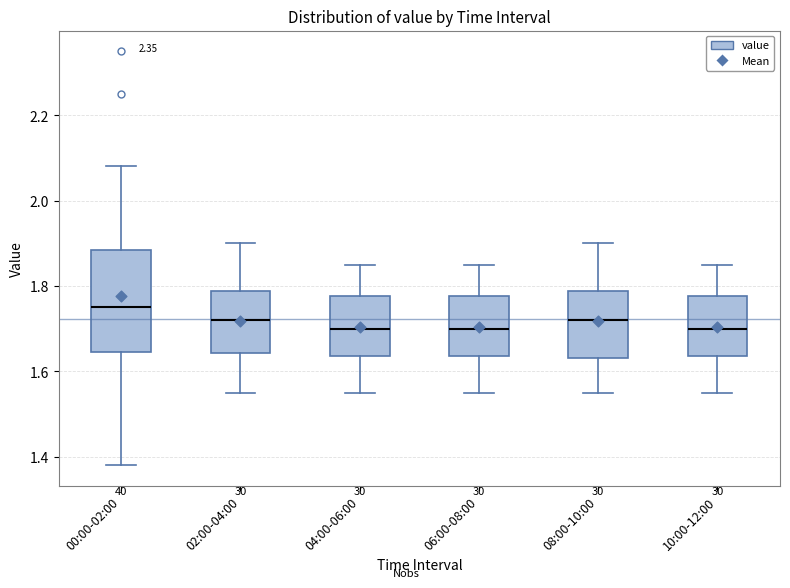

Comparing the boxes themselves (not the whiskers), which one is the tallest?

00:00-02:00